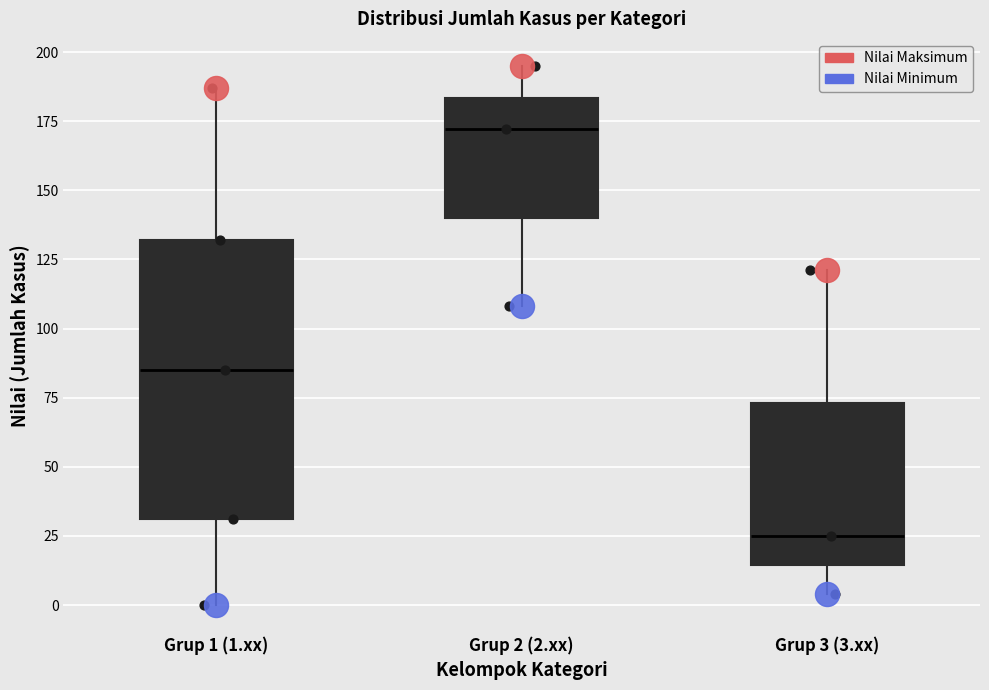

Which box's median line is the lowest?

Grup 3 (3.xx)